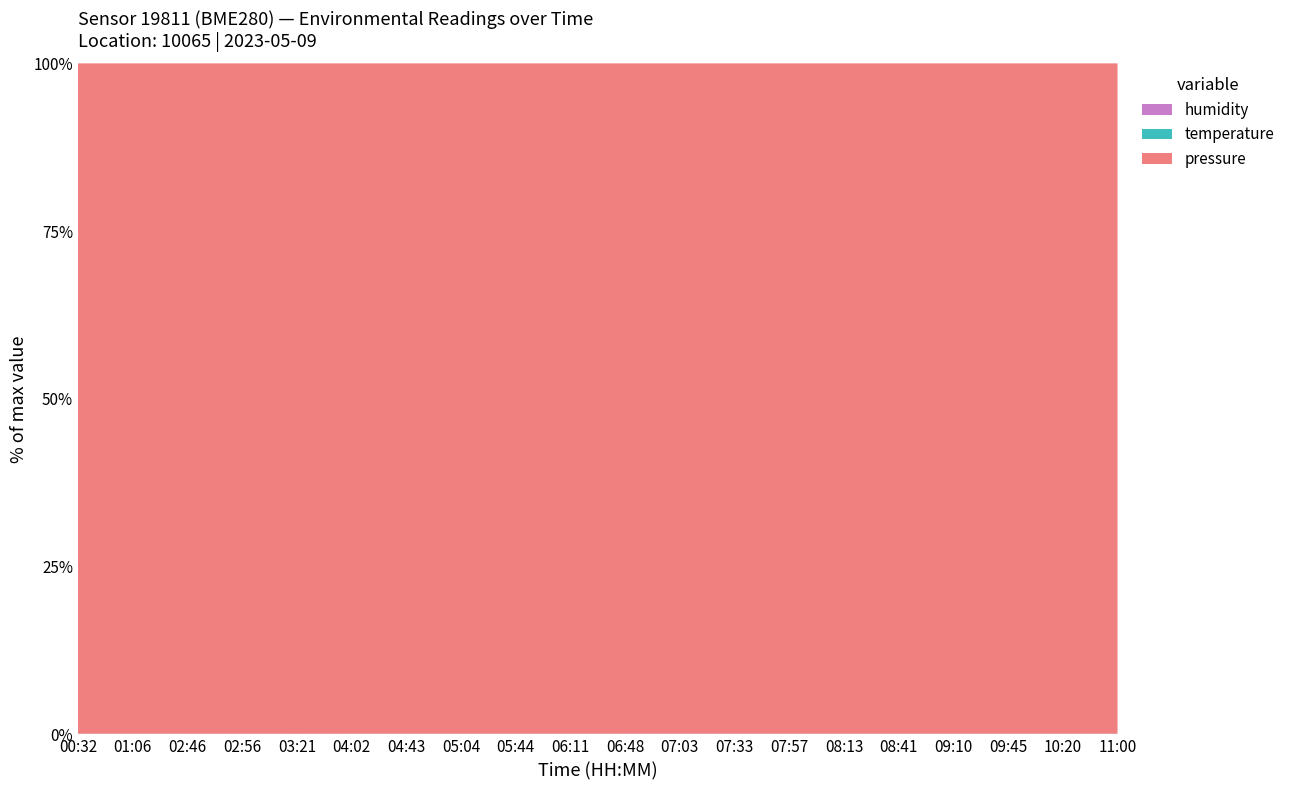

Reading left to right, list all the values displayed in this chart.

pressure: 00:32=100836.1	01:06=100806.0	02:46=100762.6	02:56=100744.5	03:21=100740.4	04:02=100718.9	04:43=100712.8	05:04=100702.2	05:44=100685.5	06:11=100665.5	06:48=100639.8	07:03=100620.2	07:33=100594.0	07:57=100566.0	08:13=100529.8	08:41=100511.3	09:10=100490.0	09:45=100470.0	10:20=100450.0	11:00=100430.0
temperature: 00:32=17.7	01:06=17.6	02:46=17.1	02:56=17.1	03:21=16.9	04:02=16.7	04:43=16.9	05:04=17.2	05:44=17.6	06:11=17.5	06:48=17.6	07:03=17.6	07:33=18.0	07:57=18.6	08:13=18.4	08:41=18.9	09:10=19.2	09:45=19.5	10:20=19.8	11:00=20.1
humidity: 00:32=84.3	01:06=84.7	02:46=84.0	02:56=83.3	03:21=81.5	04:02=85.8	04:43=86.7	05:04=87.1	05:44=87.0	06:11=87.0	06:48=90.5	07:03=91.1	07:33=91.2	07:57=88.5	08:13=89.1	08:41=86.9	09:10=84.9	09:45=85.5	10:20=86.0	11:00=85.0